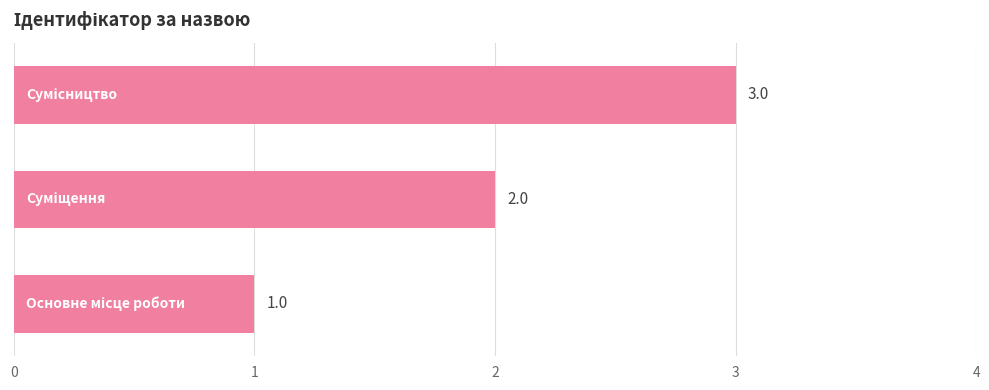

What is the greatest value displayed?

3